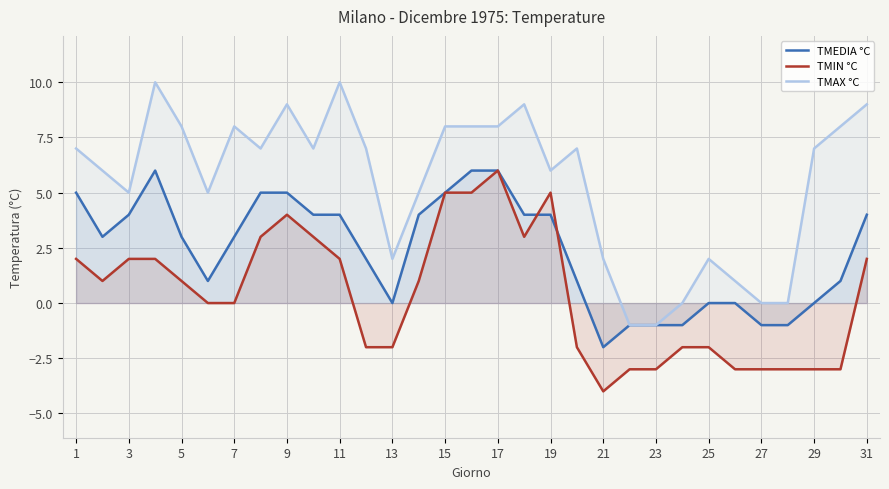

True or false: TMEDIA °C and TMAX °C intersect in this chart.

False